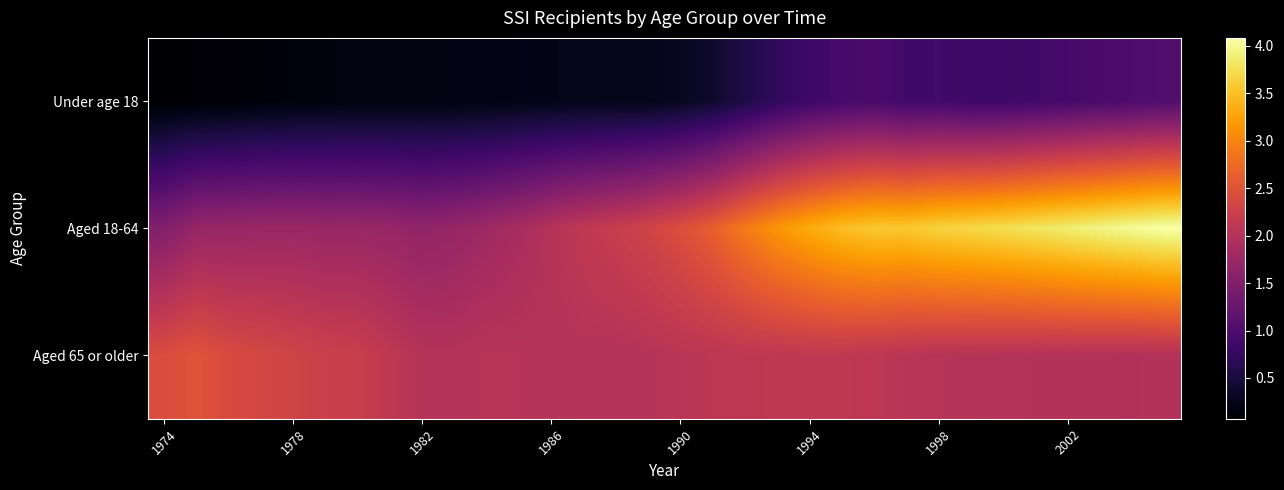

How many data points does each series have?

32